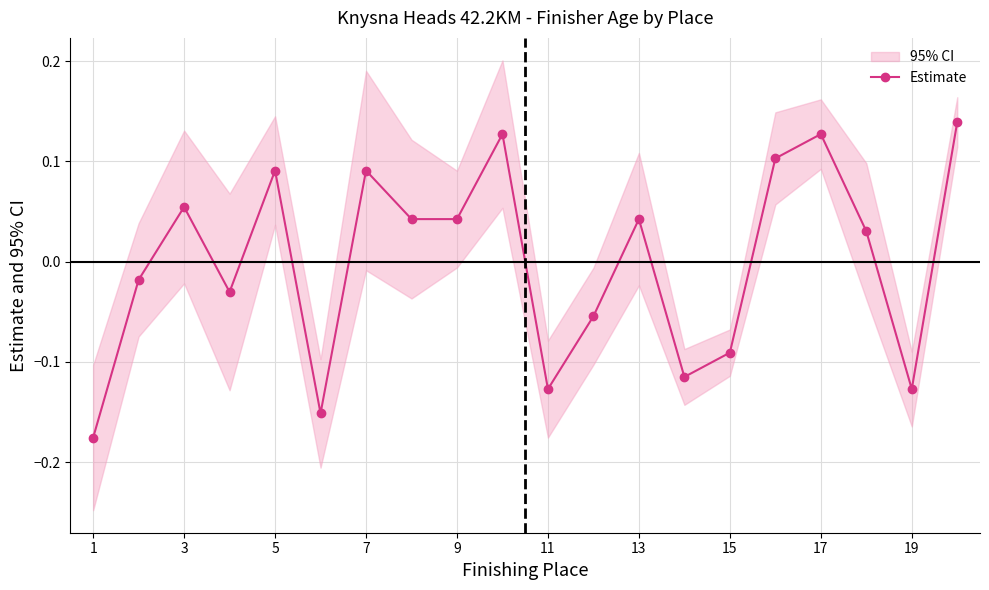

Is it true that Estimate equals -0.2 at 11?

False